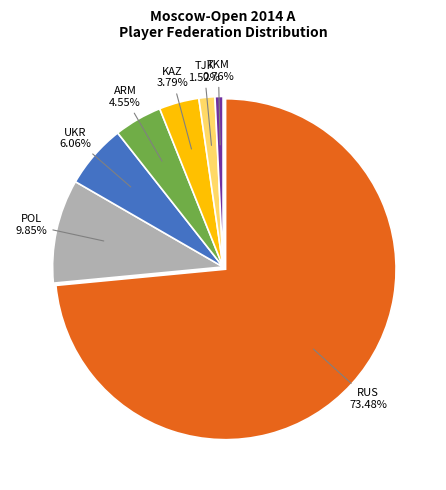

What is the majority slice?

RUS